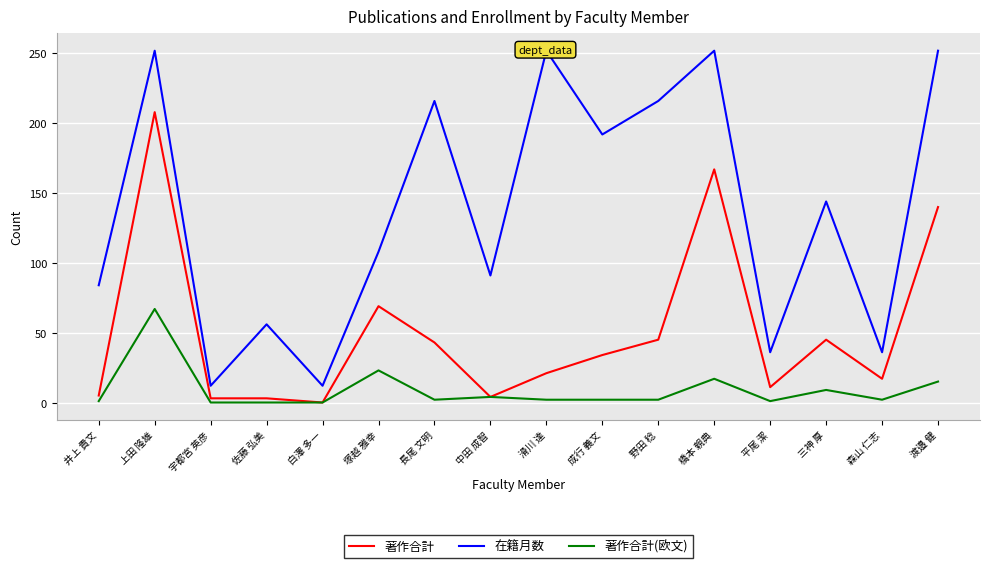

The 在籍月数 series shows 354 at 長尾 文明. True or false?

False